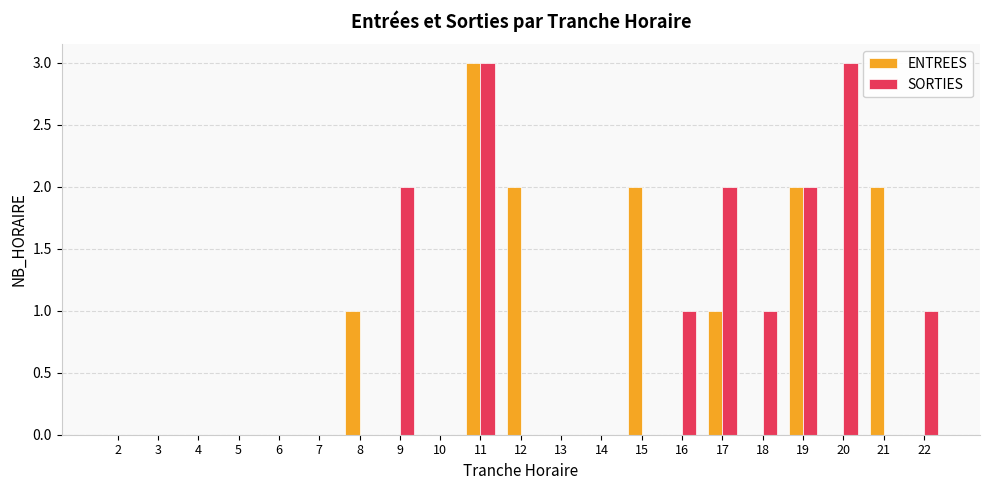

Does the chart contain stacked bars?

No